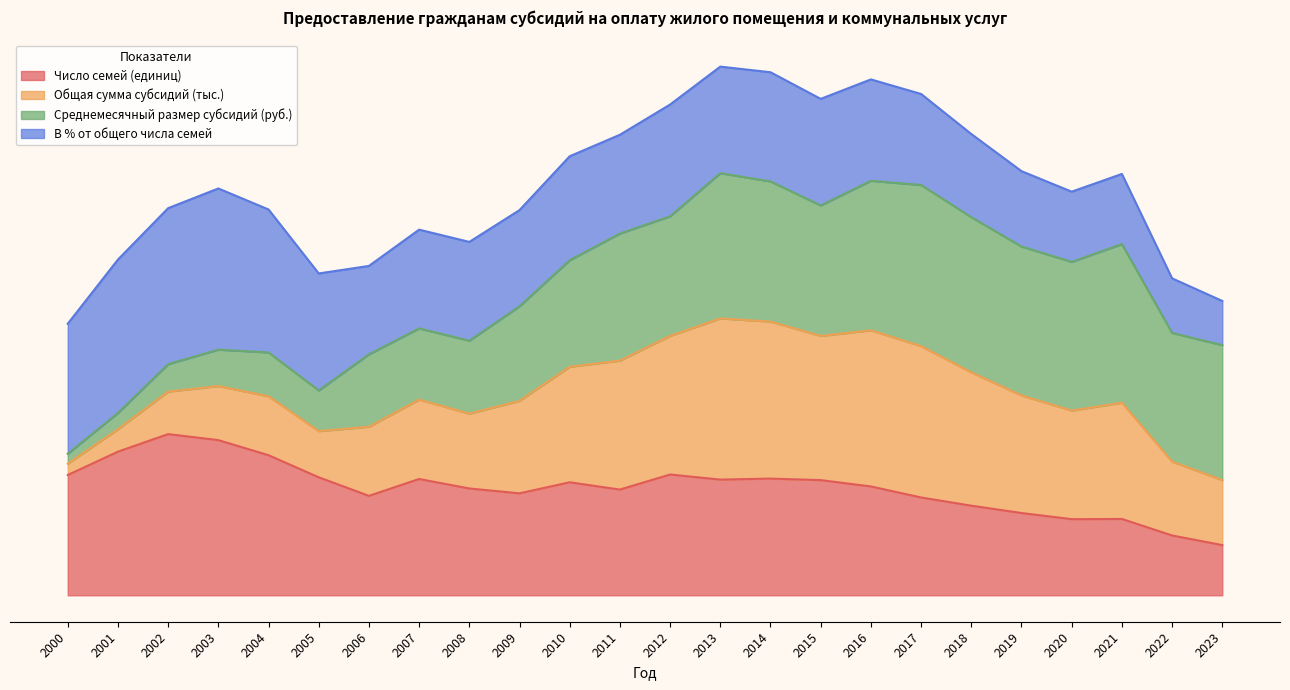

What is the sum of the Общая сумма субсидий (тыс.) values at 2011 and 2001?

3.4